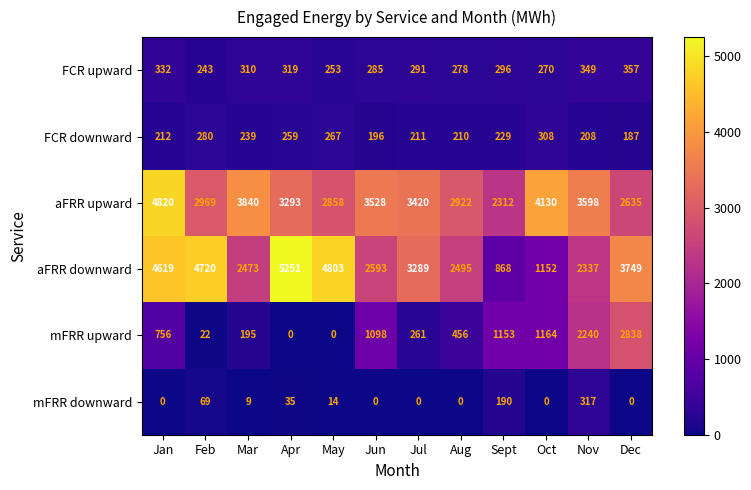

At which label is aFRR upward closest to 3566?

Nov